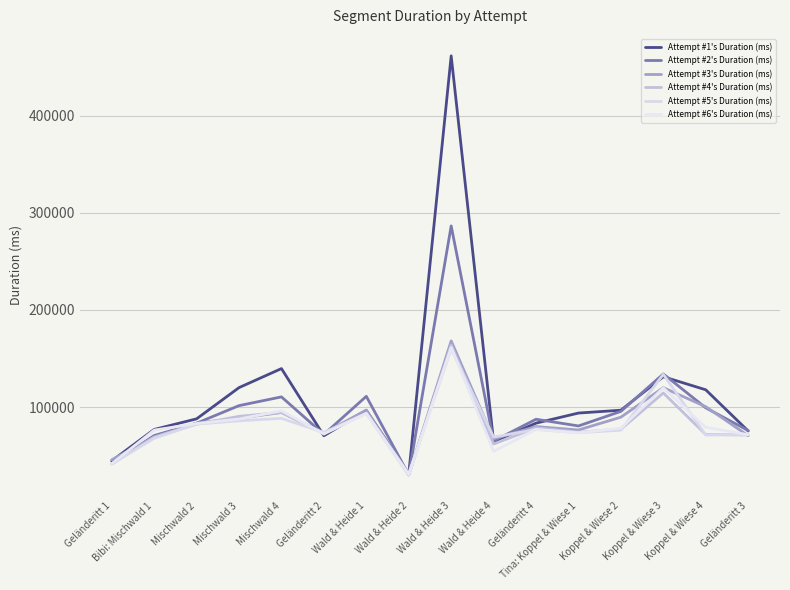

The value of Attempt #5's Duration (ms) at Geländeritt 3 is 71727. True or false?

True